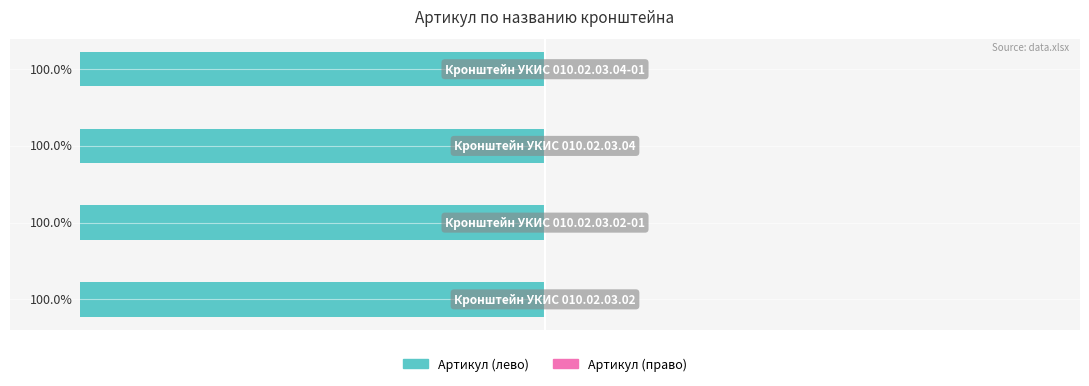

What is the approximate value of Артикул (лево) at −150?

-100.0